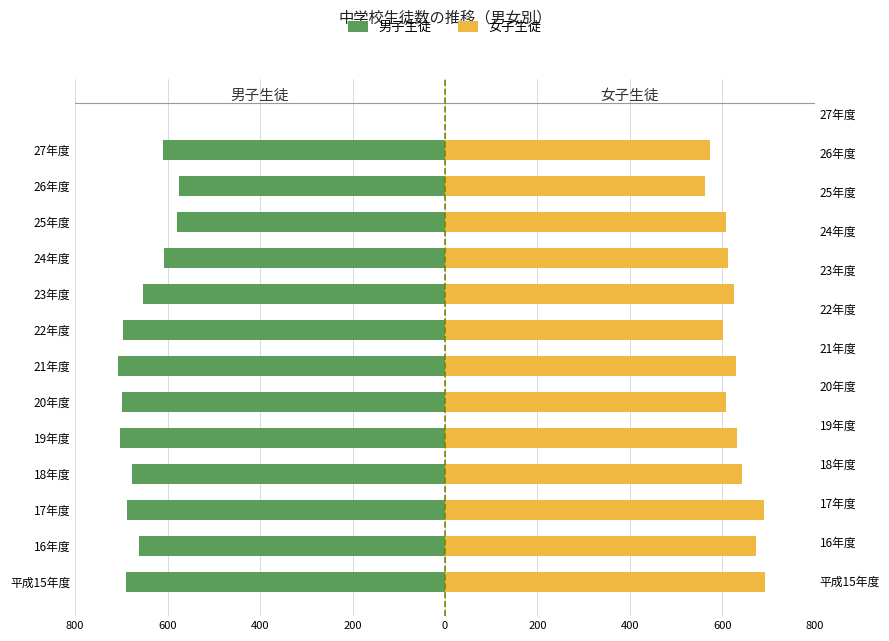

Which series has the widest spread of values?

男子生徒